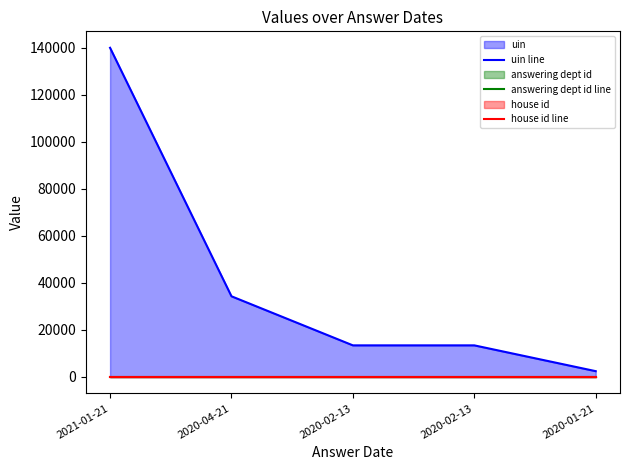

What is the difference between the highest and lowest values at 2021-01-21?

140025